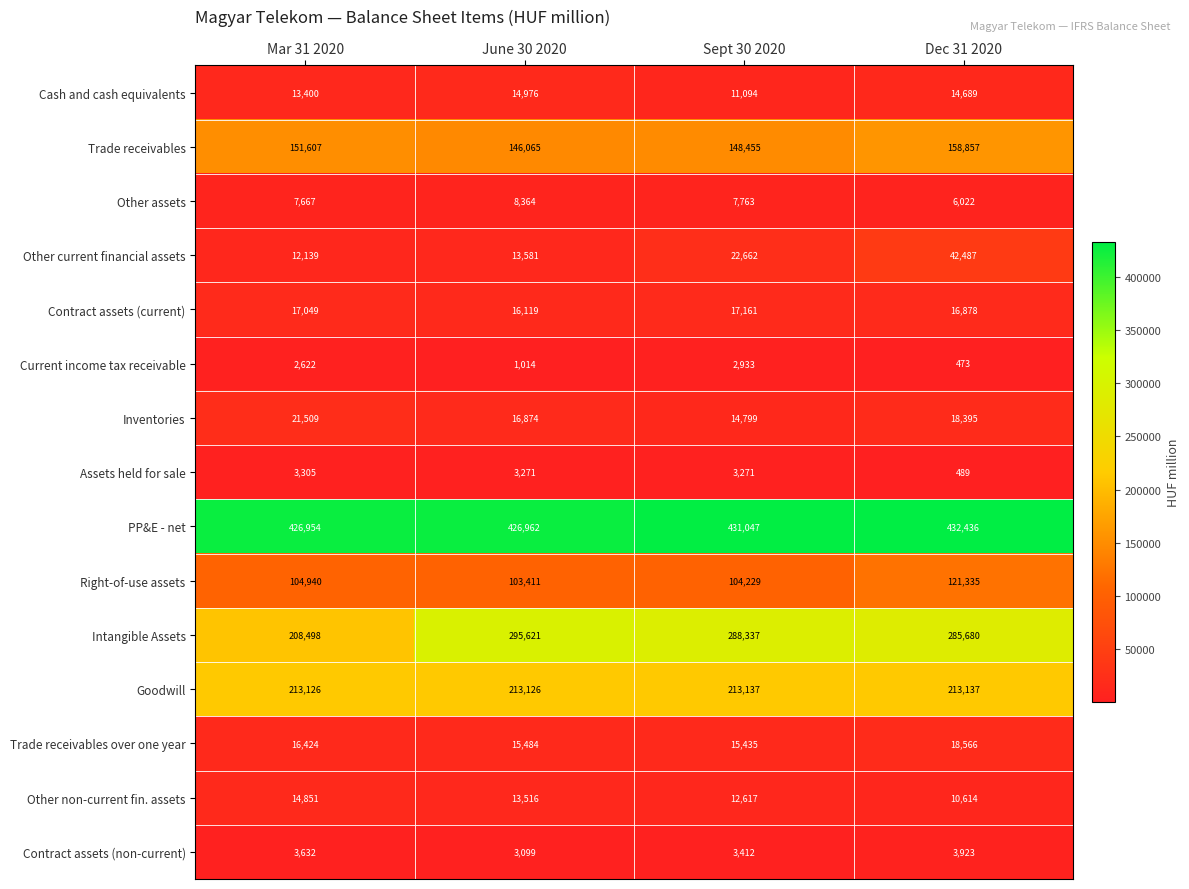

List the labels in order of Right-of-use assets value, smallest first.

June 30 2020, Sept 30 2020, Mar 31 2020, Dec 31 2020